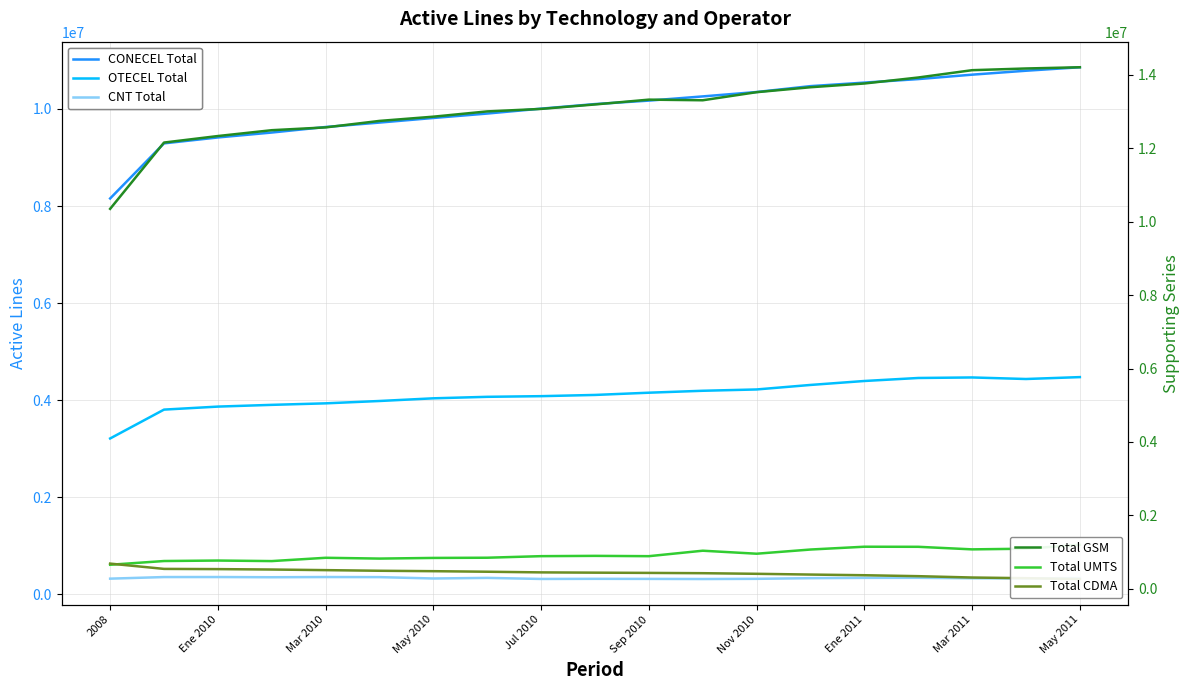

At 11, list the series in order from smallest to largest.

CNT Total, Total CDMA, Total UMTS, OTECEL Total, CONECEL Total, Total GSM